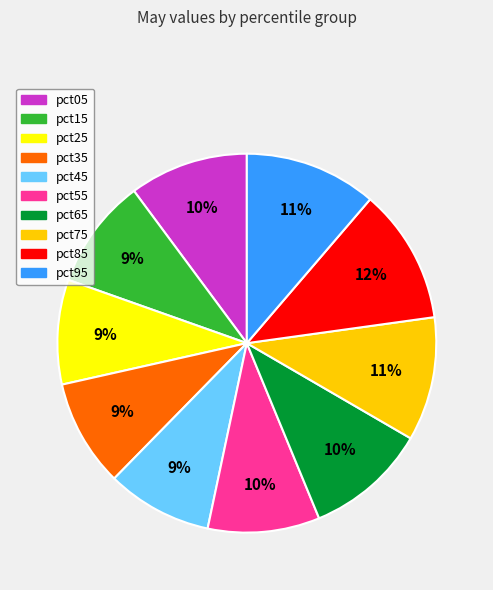

Is there a majority slice in this chart?

No